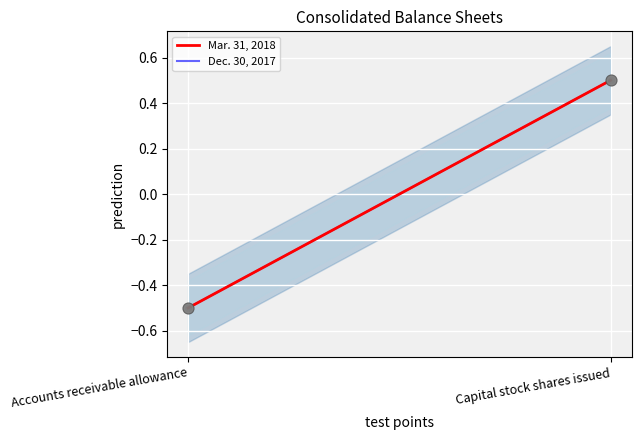

At how many categories does at least one series exceed 0?

1